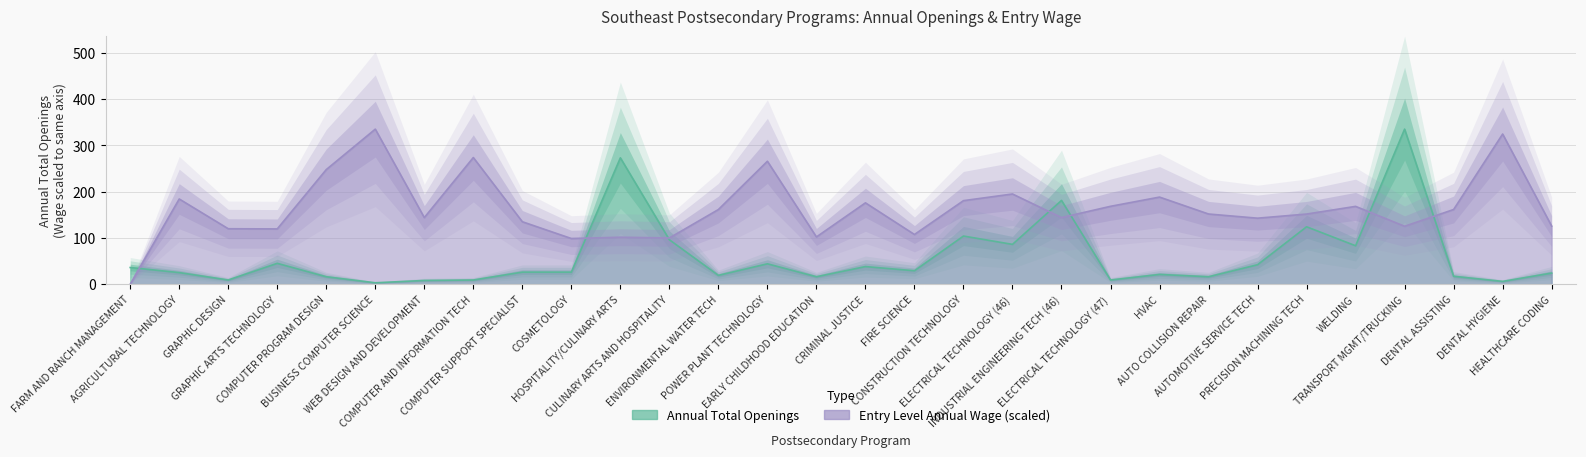

Reading left to right, transcribe all the data shown in this chart.

annual_openings: 36.0	25.0	9.0	45.0	16.0	3.0	8.0	9.0	26.0	26.0	273.0	96.0	19.0	44.0	16.0	38.0	29.0	104.0	86.0	181.0	9.0	21.0	16.0	42.0	124.0	83.0	335.0	17.0	6.0	24.0
entry_wage: 0.0	184.1	119.8	119.4	247.6	335.0	143.9	273.6	134.9	98.6	101.5	99.8	161.3	265.6	102.0	175.7	107.3	180.5	194.9	143.9	168.2	188.2	151.6	142.6	151.5	168.1	125.1	161.3	324.4	125.5